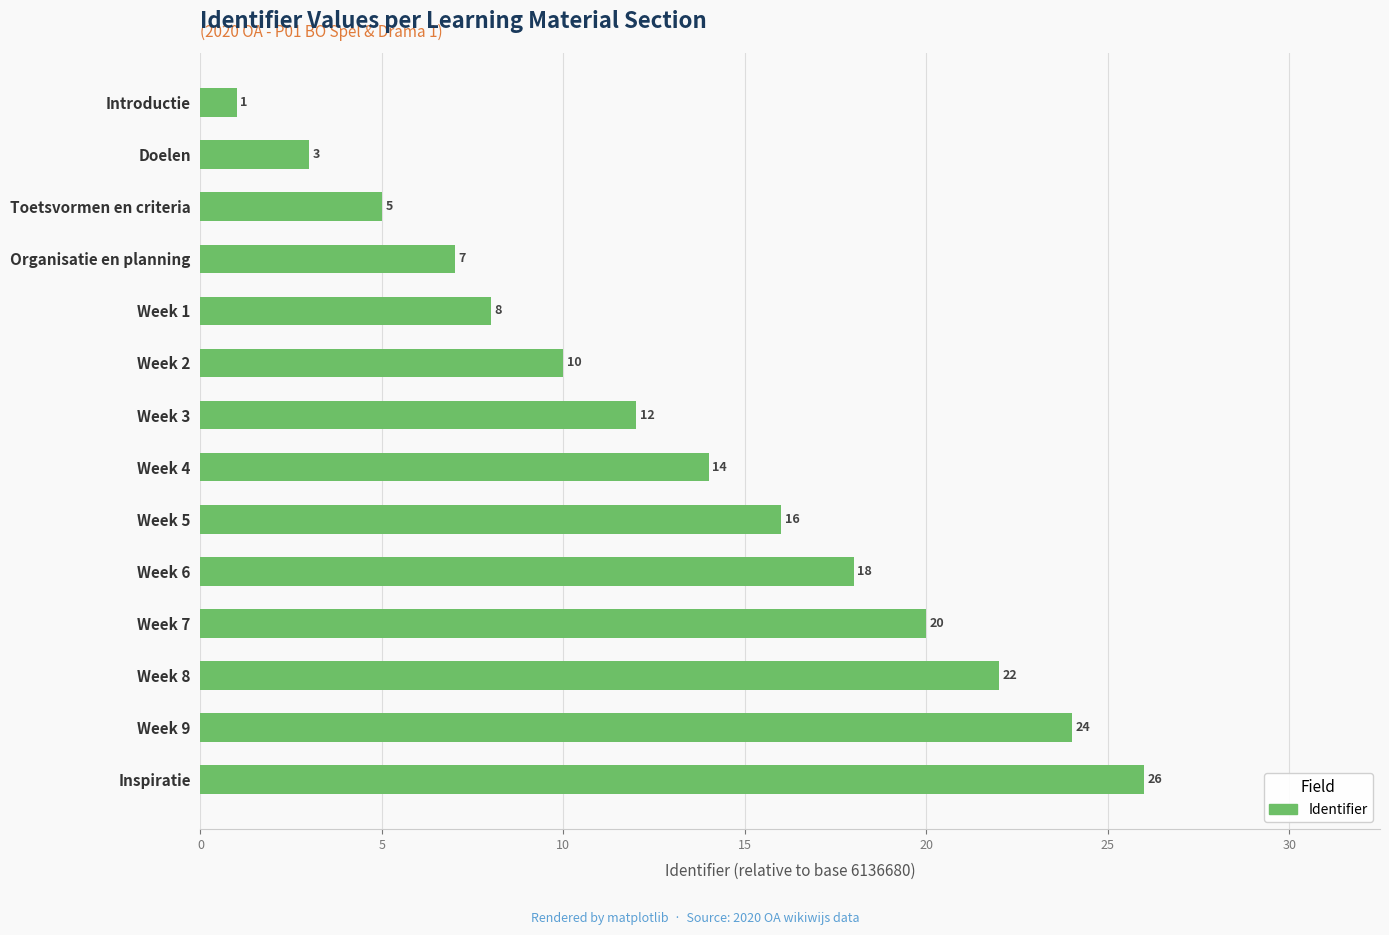

How many bars are there in total?

14